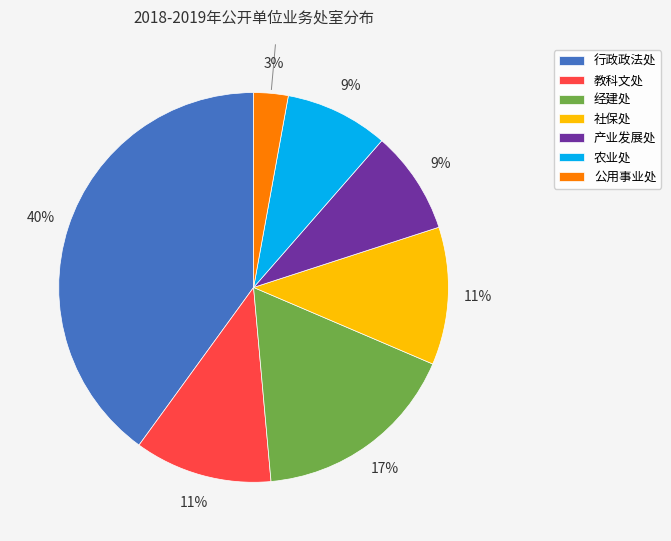

Does 公用事业处 account for over 50% of the chart?

No